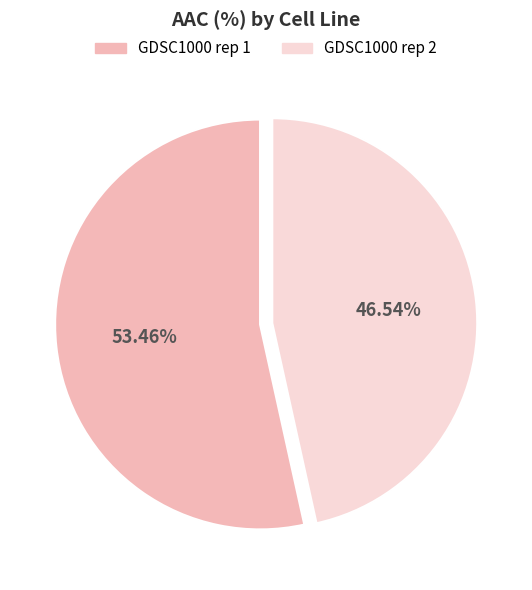

Rank the categories by value from lowest to highest.

GDSC1000 rep 2, GDSC1000 rep 1